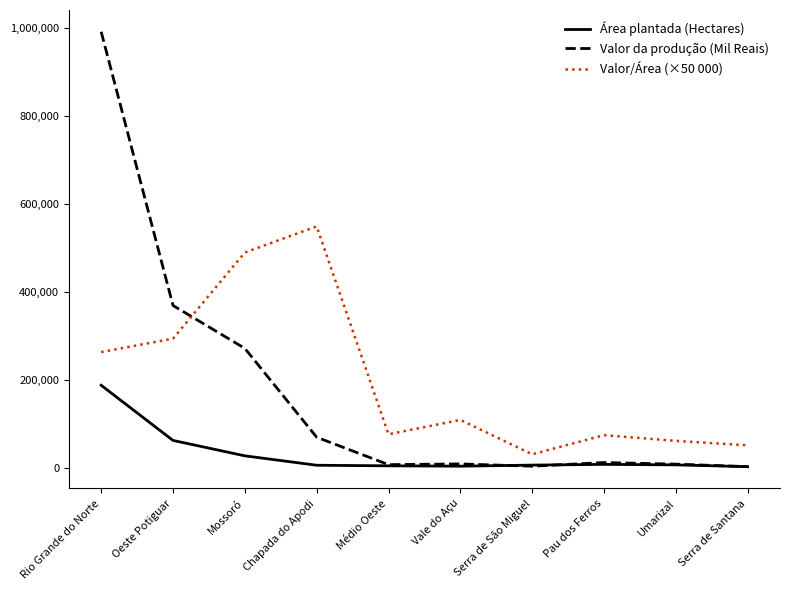

True or false: Valor da produção (Mil Reais) has a value of 8900.0 at Umarizal.

True